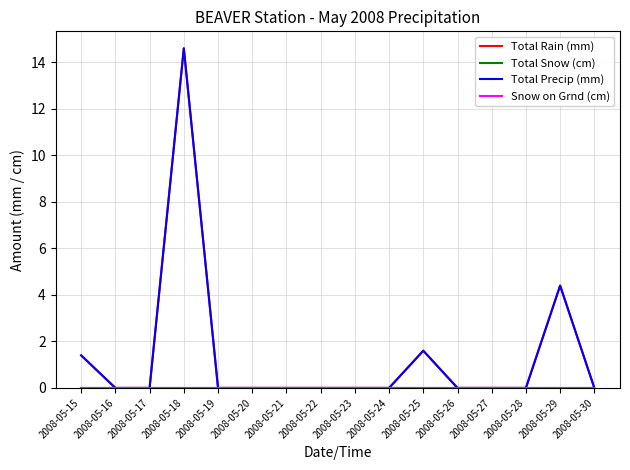

True or false: Total Precip (mm) and Total Rain (mm) intersect in this chart.

False